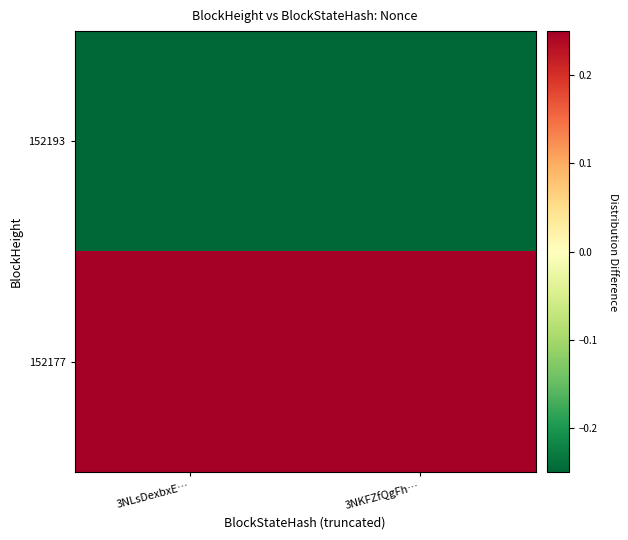

Rank the series by their average value, from lowest to highest.

152193, 152177